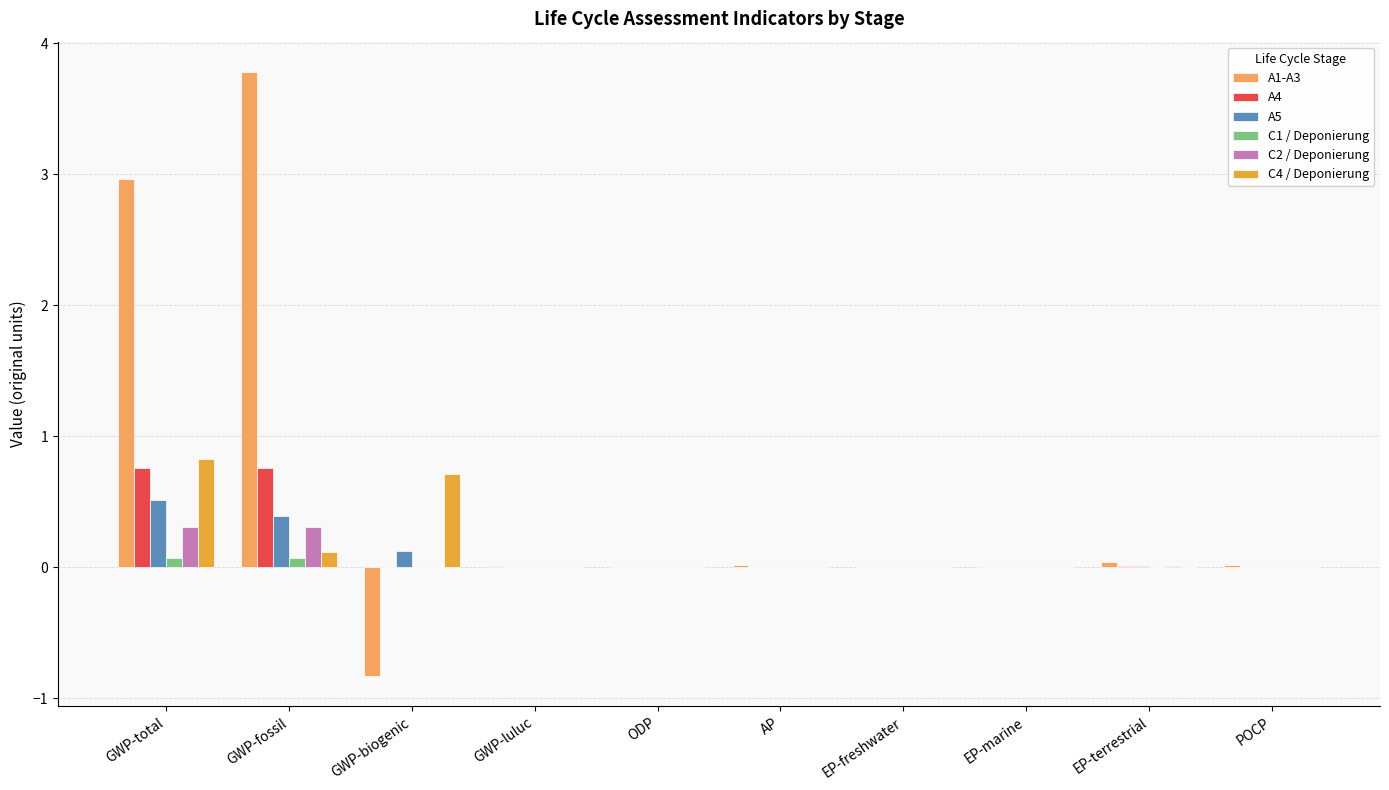

Which label corresponds to the largest value in the chart?

GWP-fossil